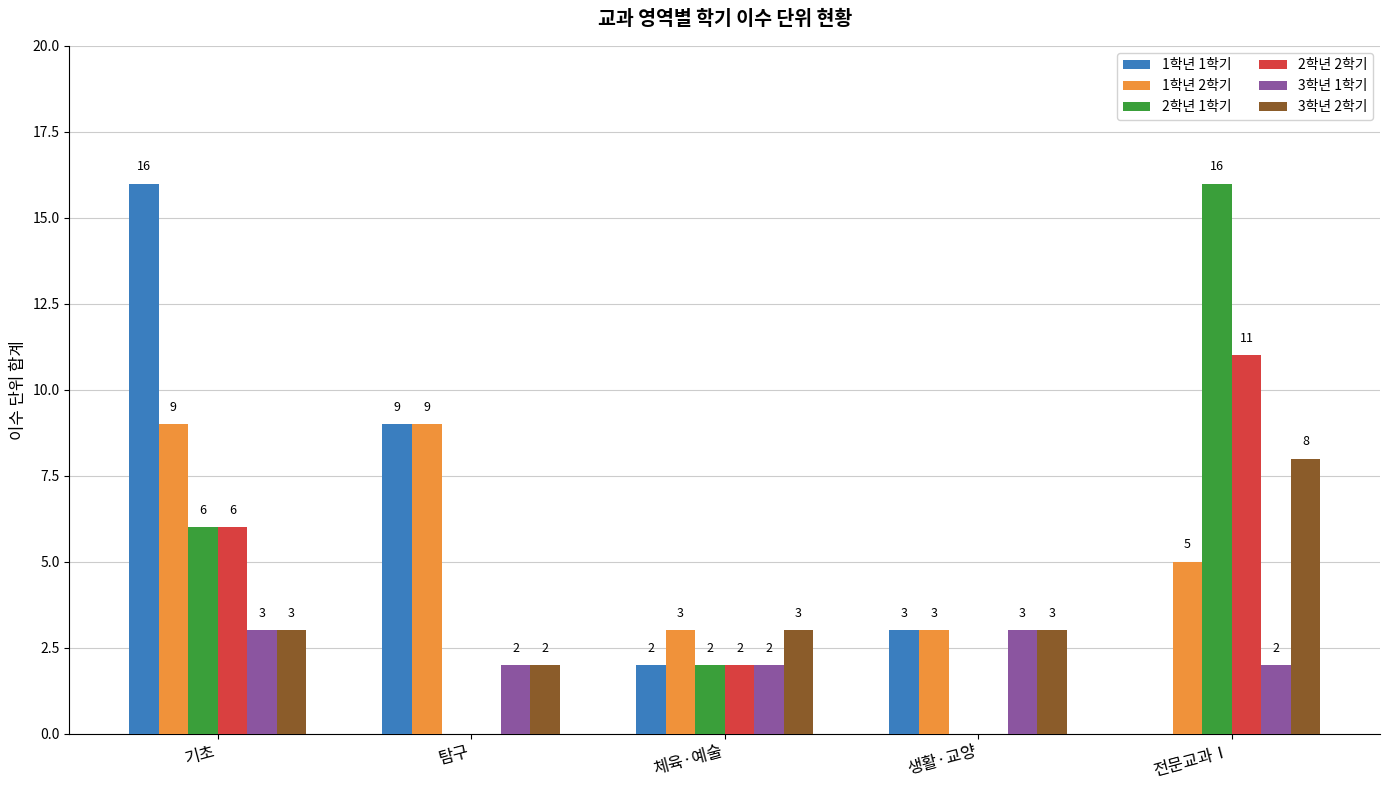

Reading left to right, transcribe all the data shown in this chart.

1학년 1학기: 16	9	2	3	0
1학년 2학기: 9	9	3	3	5
2학년 1학기: 6	0	2	0	16
2학년 2학기: 6	0	2	0	11
3학년 1학기: 3	2	2	3	2
3학년 2학기: 3	2	3	3	8